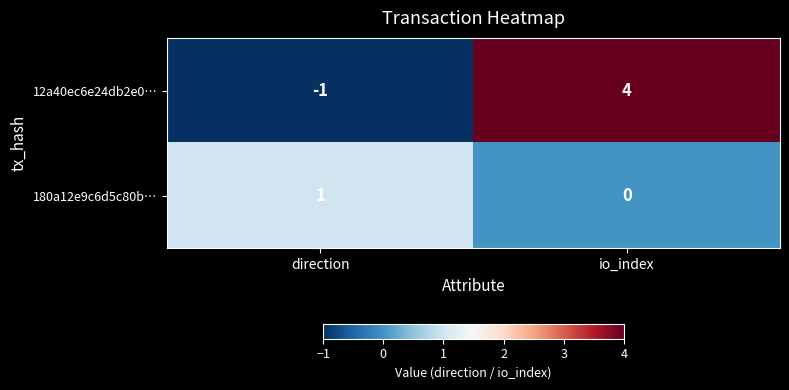

Which category has the lowest value in the 12a40ec6e24db2e0… series?

direction